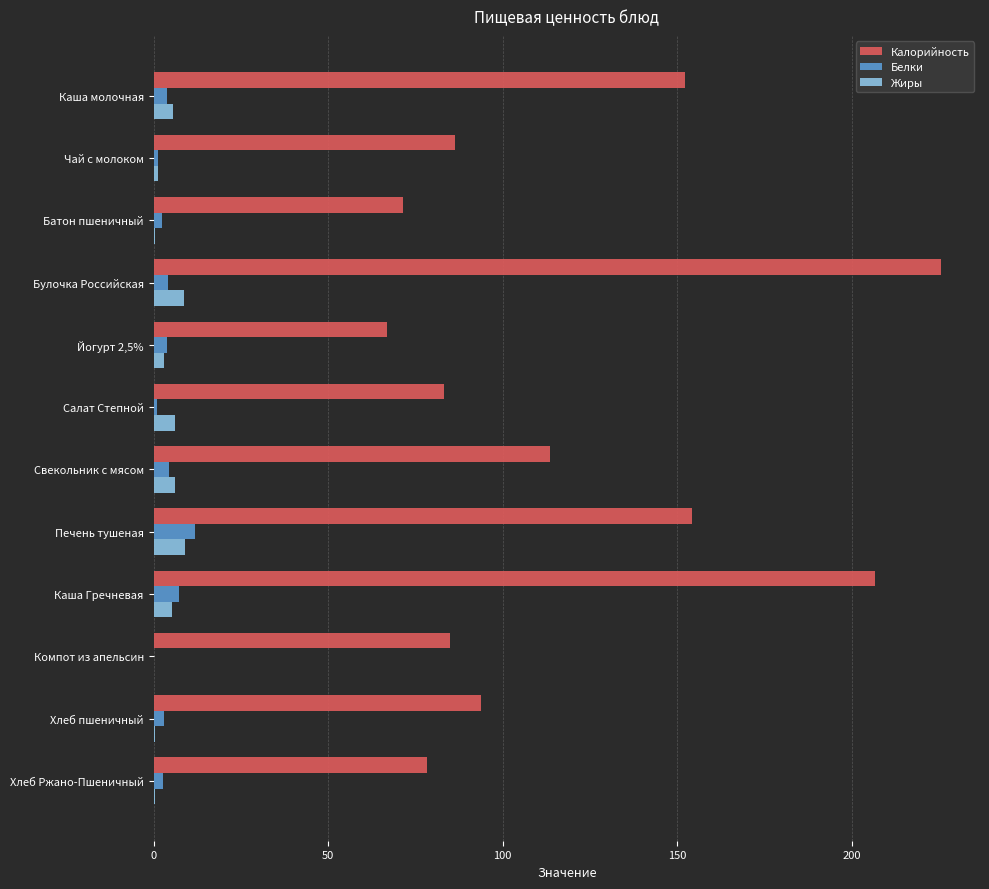

At which category is the sum across all series the highest?

Булочка Российская